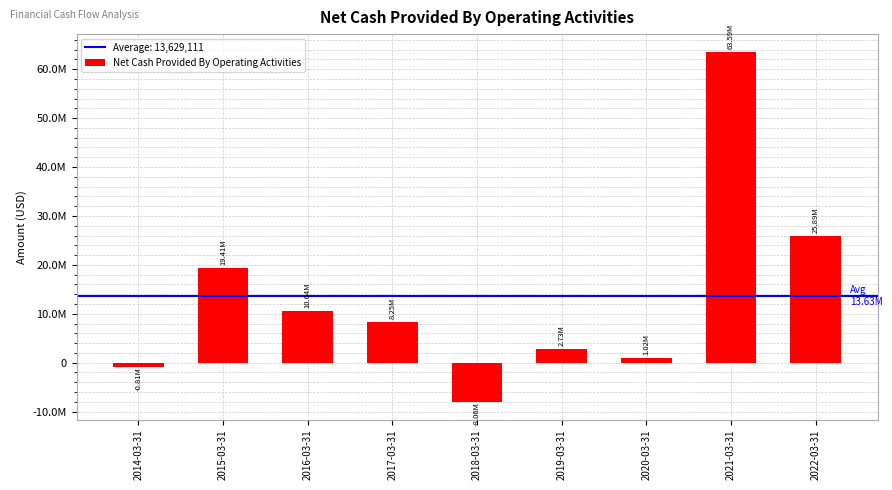

Between 2014-03-31 and 2015-03-31, which is larger?

2015-03-31